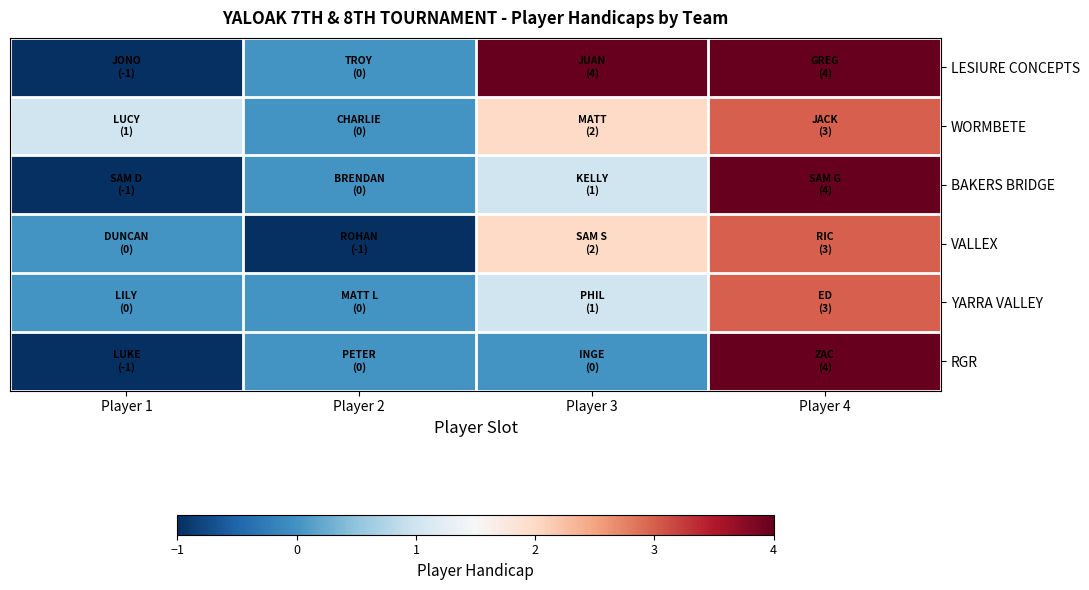

Which has a higher value, Player 3 or Player 4?

Player 3